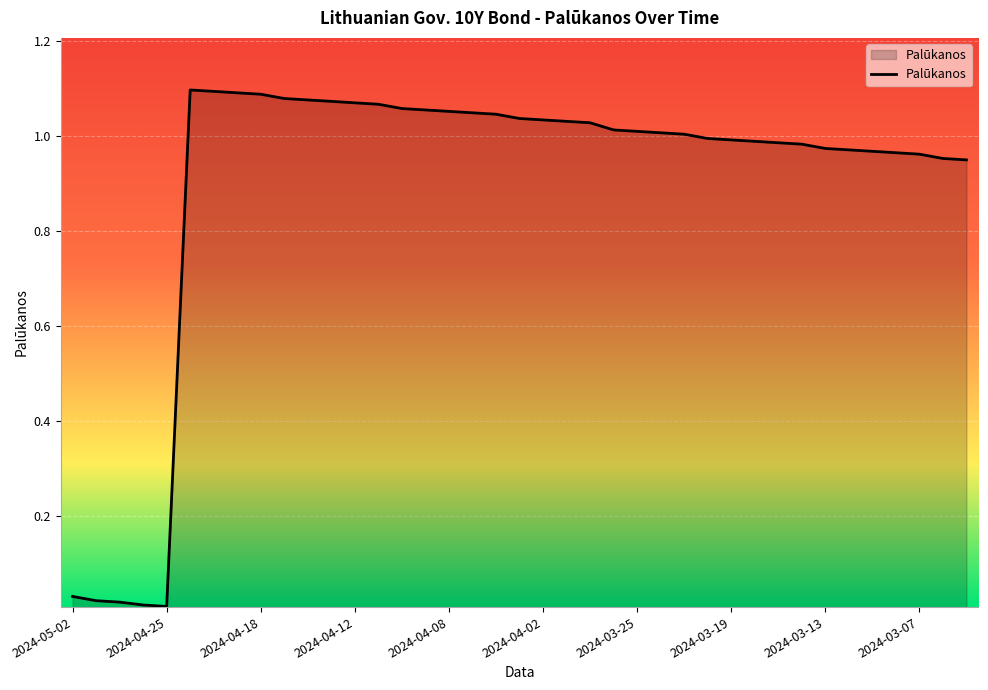

What is the label of the 39th point from the right?

2024-05-02